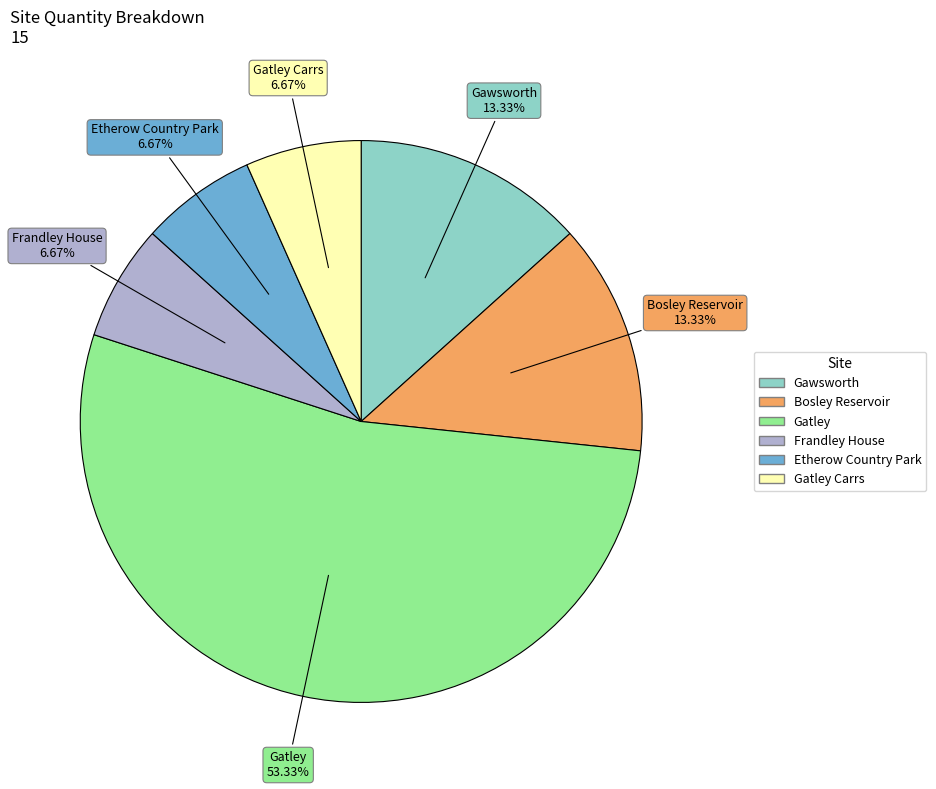

Is there any slice that represents more than half of the pie?

Yes